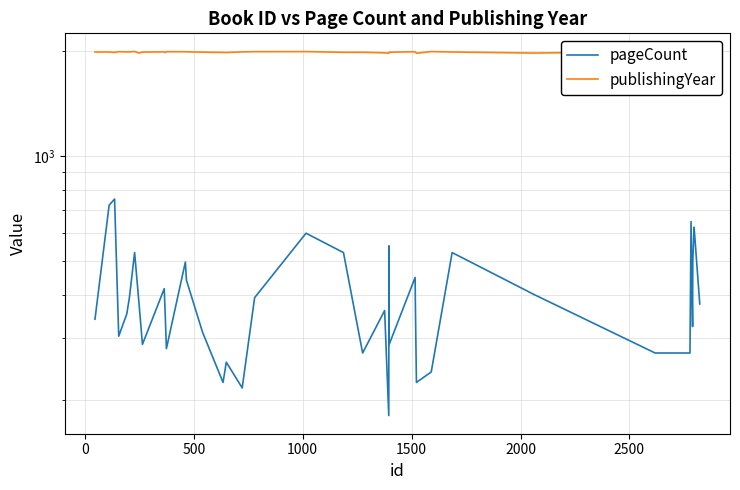

True or false: publishingYear and pageCount cross at least once.

False